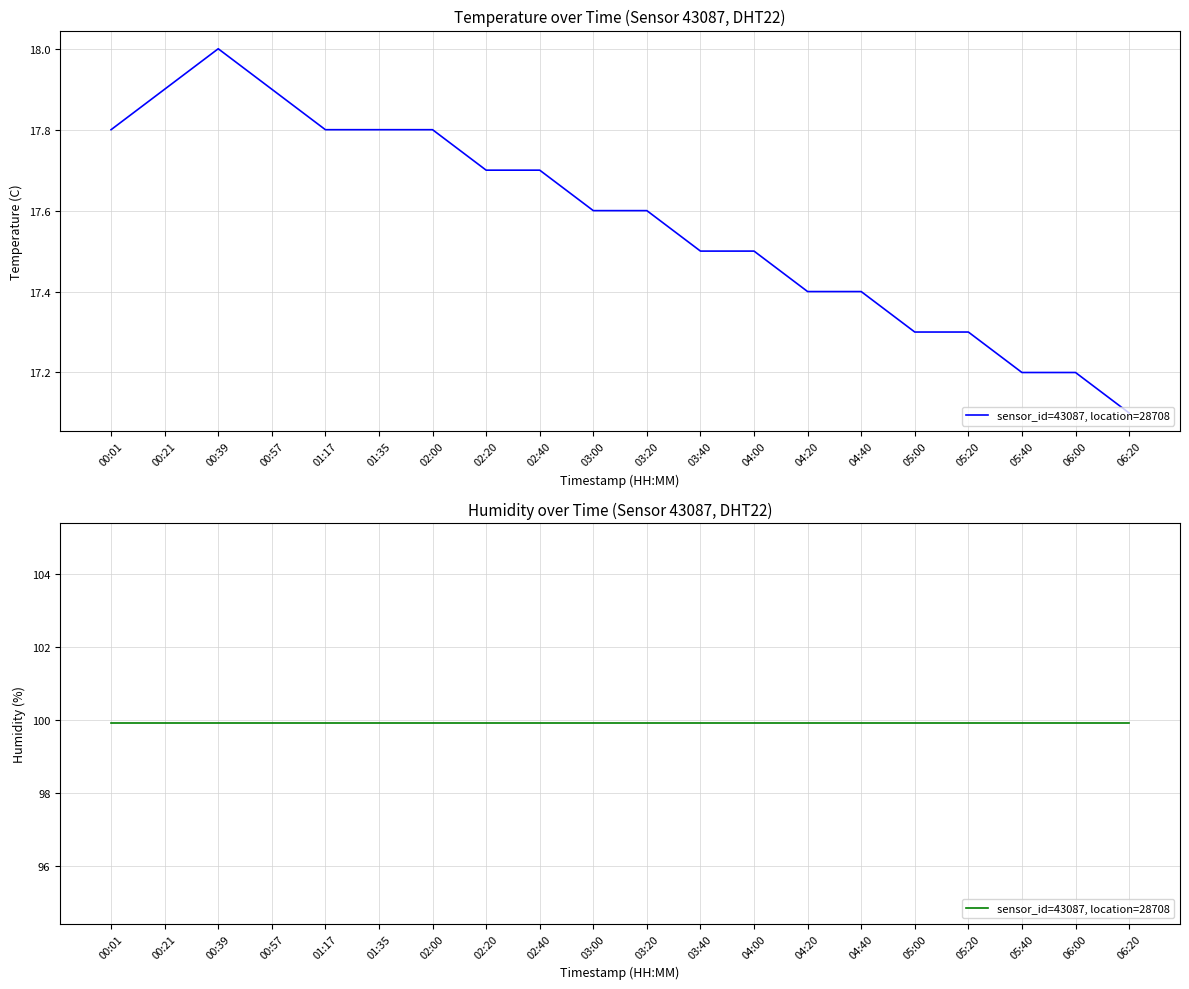

What is the difference between the values at 05:00 and 00:01?

0.5